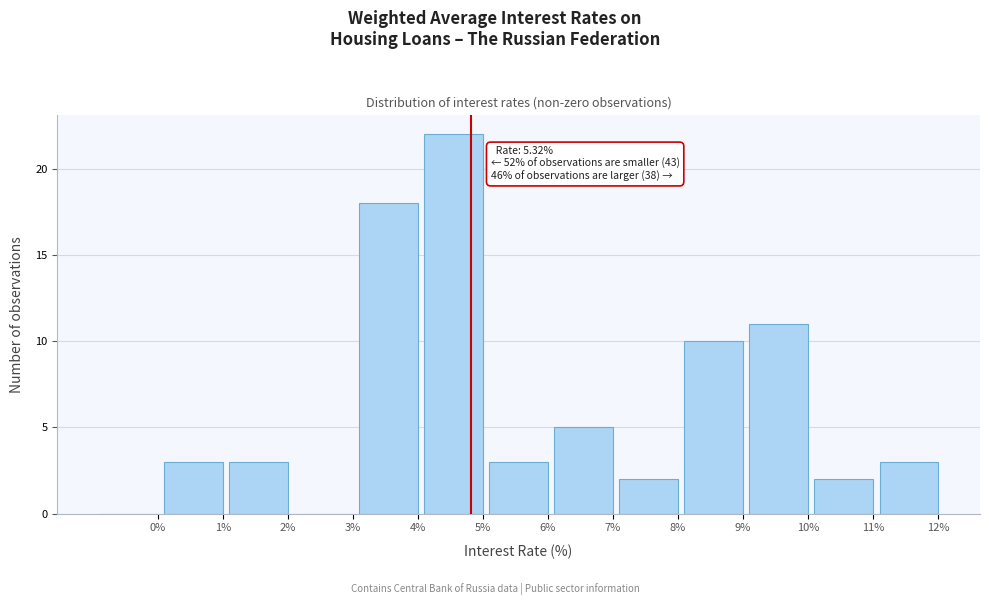

Reading left to right, transcribe all the data shown in this chart.

0%=0	1%=3	2%=3	3%=0	4%=18	5%=22	6%=3	7%=5	8%=2	9%=10	10%=11	11%=2	12%=3